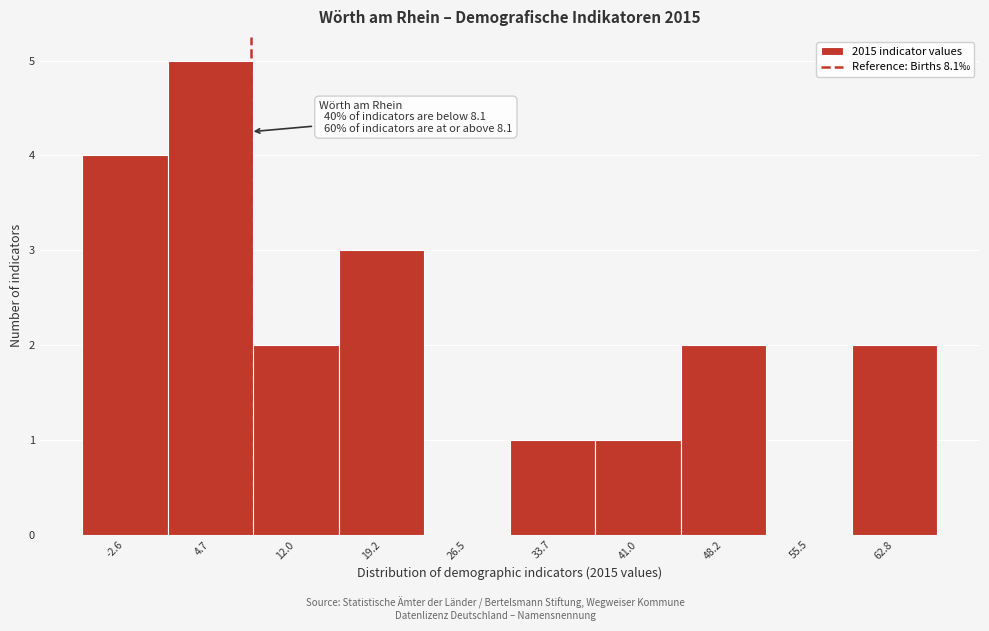

Which range on the x-axis has the tallest bar?

1 to 8